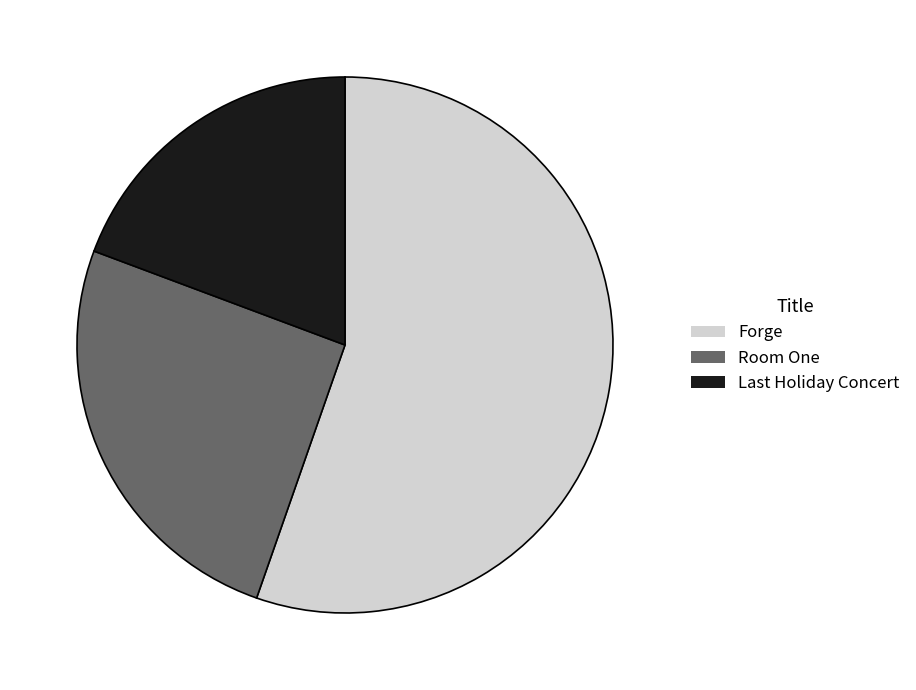

Count the number of slices in the pie.

3